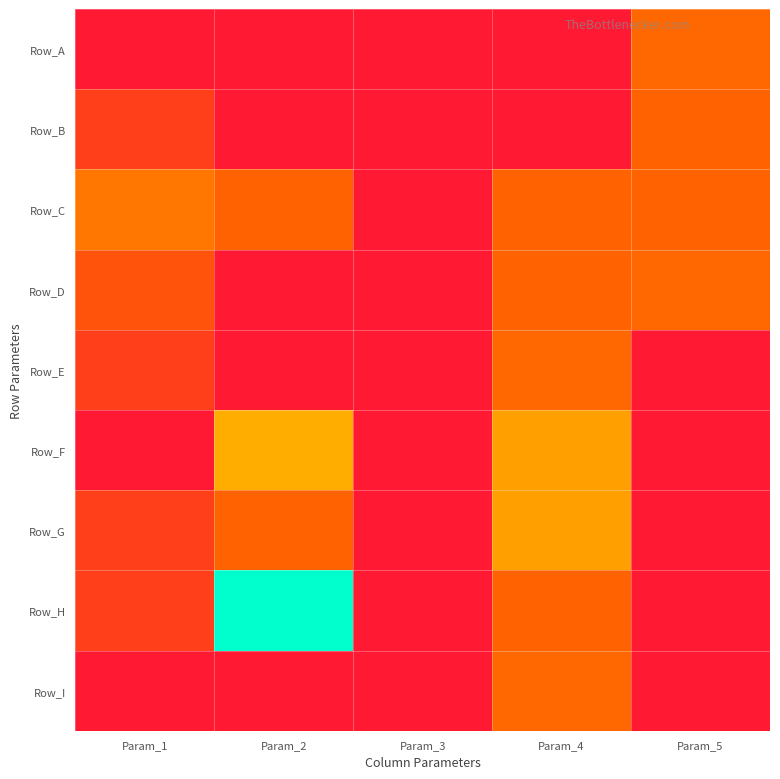

Reading left to right, transcribe all the data shown in this chart.

Row_A: Param_1=0	Param_2=0	Param_3=0	Param_4=0	Param_5=23
Row_B: Param_1=11	Param_2=0	Param_3=0	Param_4=0	Param_5=22
Row_C: Param_1=26	Param_2=22	Param_3=0	Param_4=22	Param_5=22
Row_D: Param_1=17	Param_2=0	Param_3=0	Param_4=22	Param_5=23
Row_E: Param_1=11	Param_2=0	Param_3=0	Param_4=23	Param_5=0
Row_F: Param_1=0	Param_2=37	Param_3=0	Param_4=34	Param_5=0
Row_G: Param_1=11	Param_2=22	Param_3=0	Param_4=34	Param_5=0
Row_H: Param_1=11	Param_2=68	Param_3=0	Param_4=22	Param_5=0
Row_I: Param_1=0	Param_2=0	Param_3=0	Param_4=23	Param_5=0